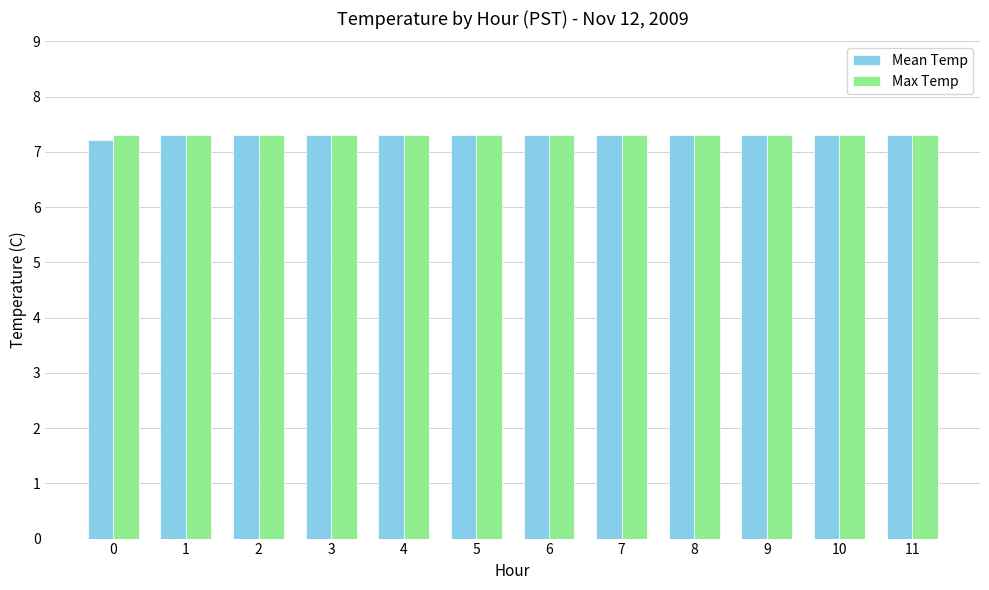

Read the Max Temp value at 1.

7.3